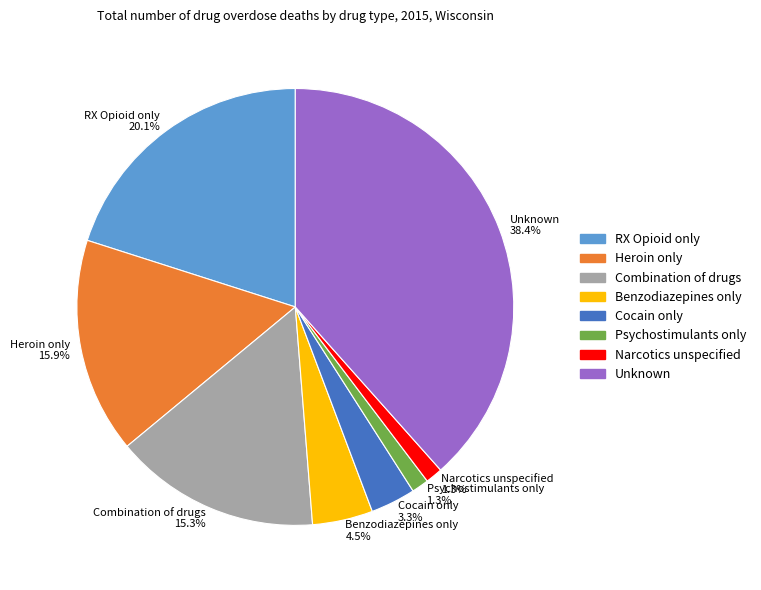

To the nearest percent, what percentage of the pie is Psychostimulants only?

1%